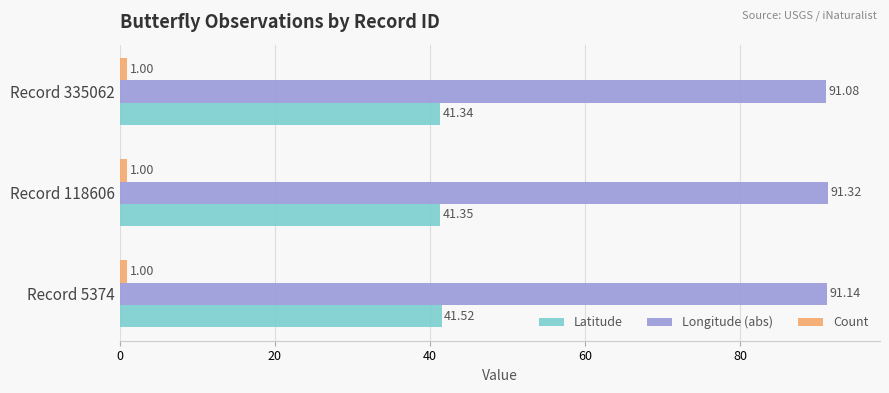

Which series has the largest range (max minus min)?

Longitude (abs)